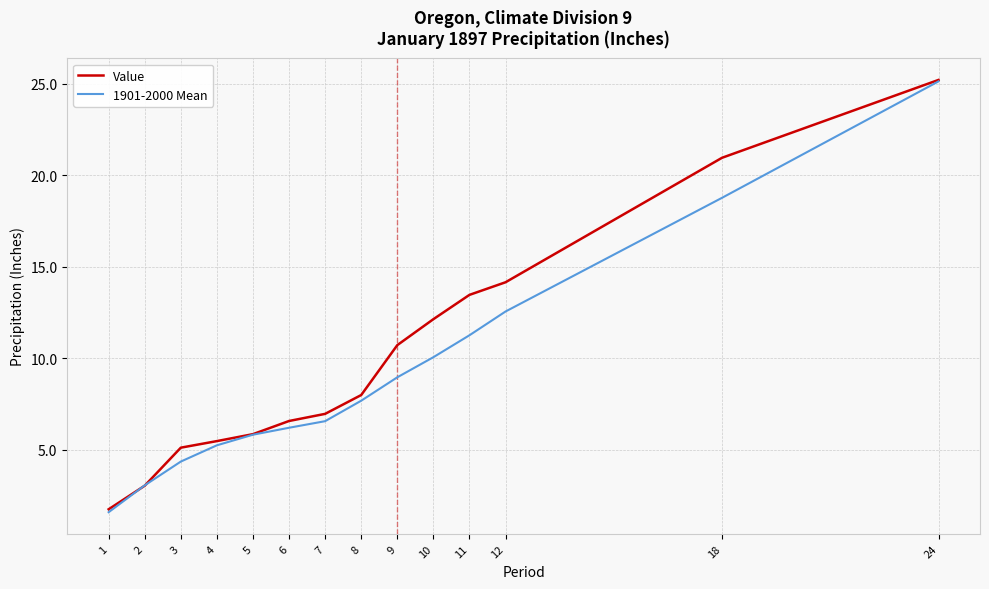

What is the sum of all Value values?

139.3